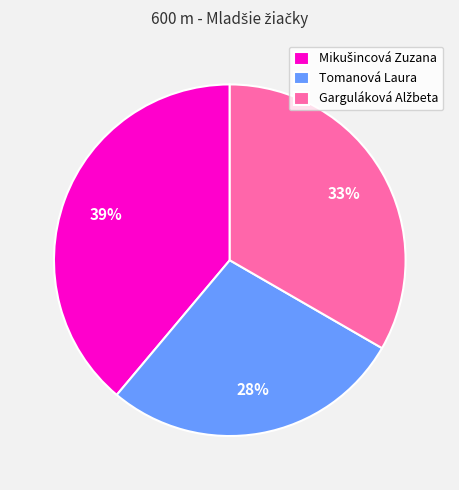

To the nearest percent, what is the difference between the largest and smallest slice percentages?

11%